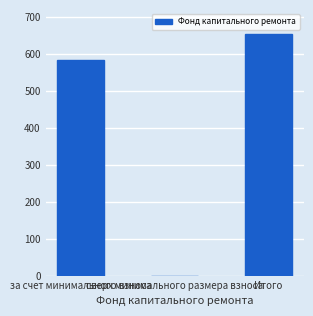

The chart shows a value of 655.6 at Итого. True or false?

True